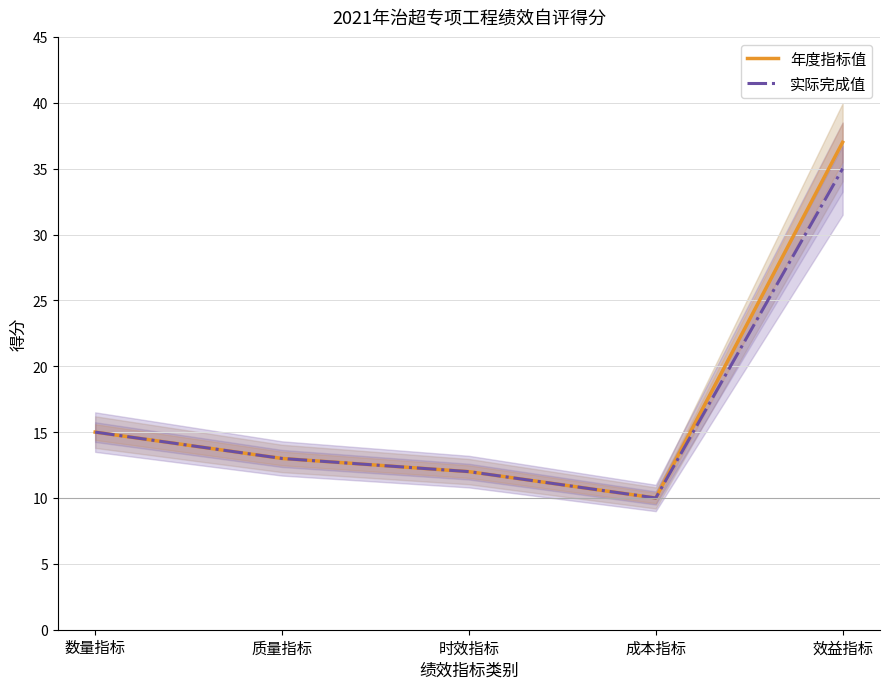

What is the difference between the 年度指标值 values at 效益指标 and 成本指标?

27